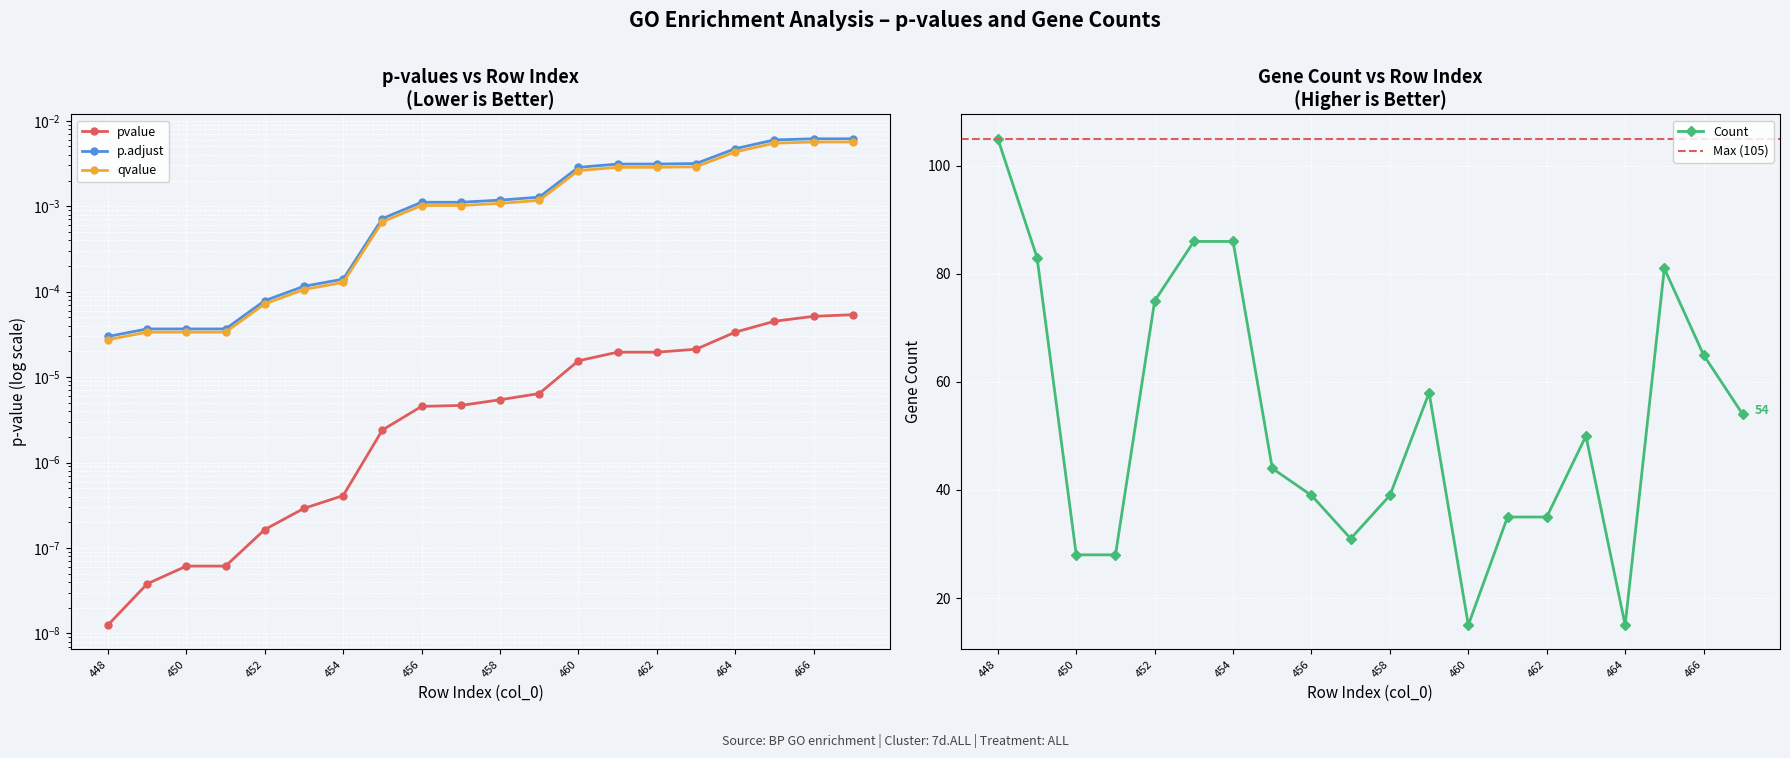

True or false: p.adjust and qvalue intersect in this chart.

False